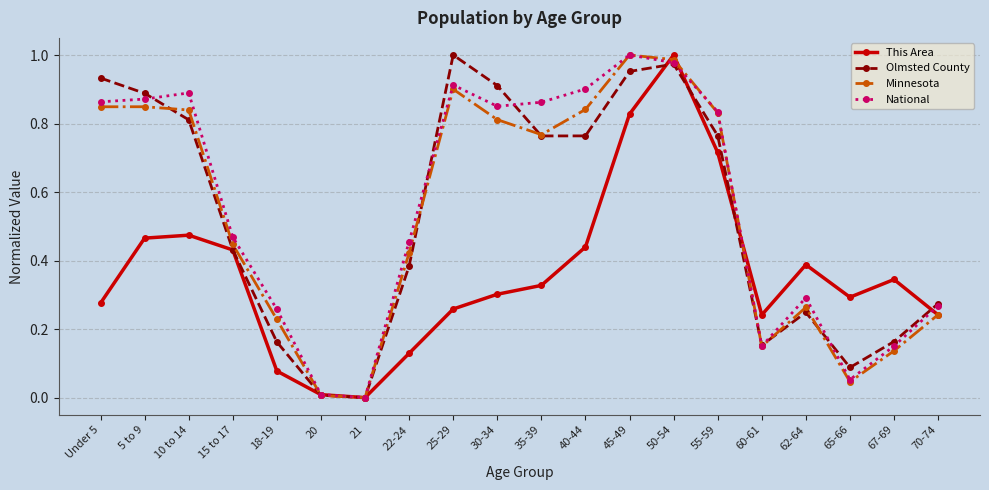

How many data points does each series have?

20